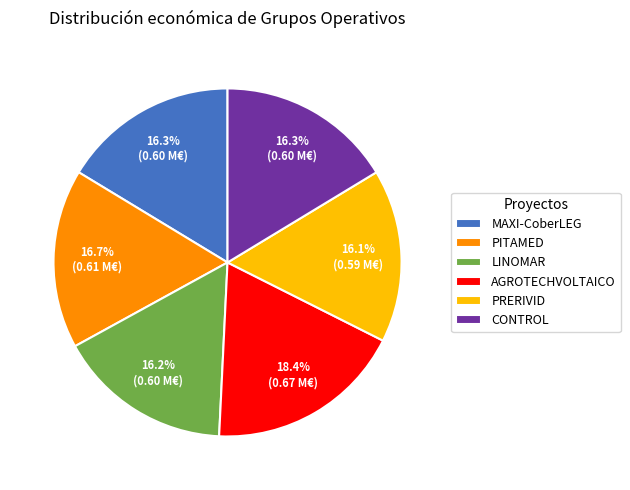

Count the number of slices in the pie.

6